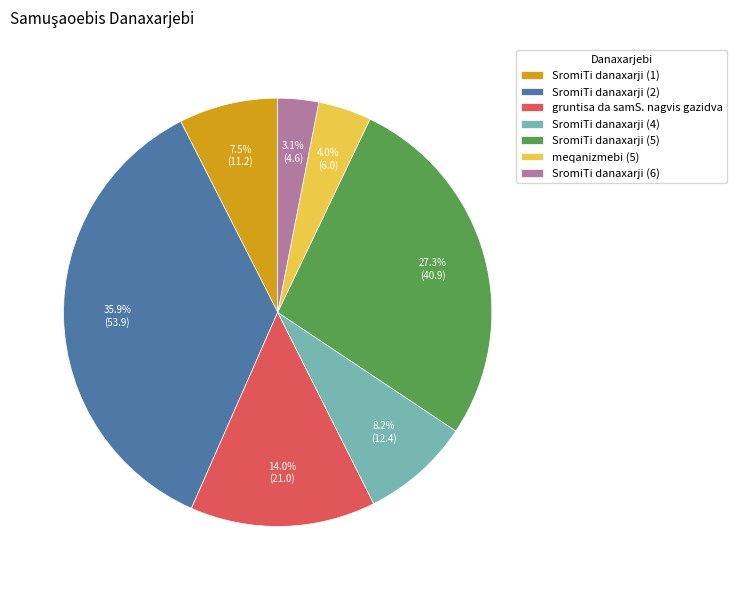

What percentage do SromiTi danaxarji (6) and SromiTi danaxarji (1) together represent?

10.6%